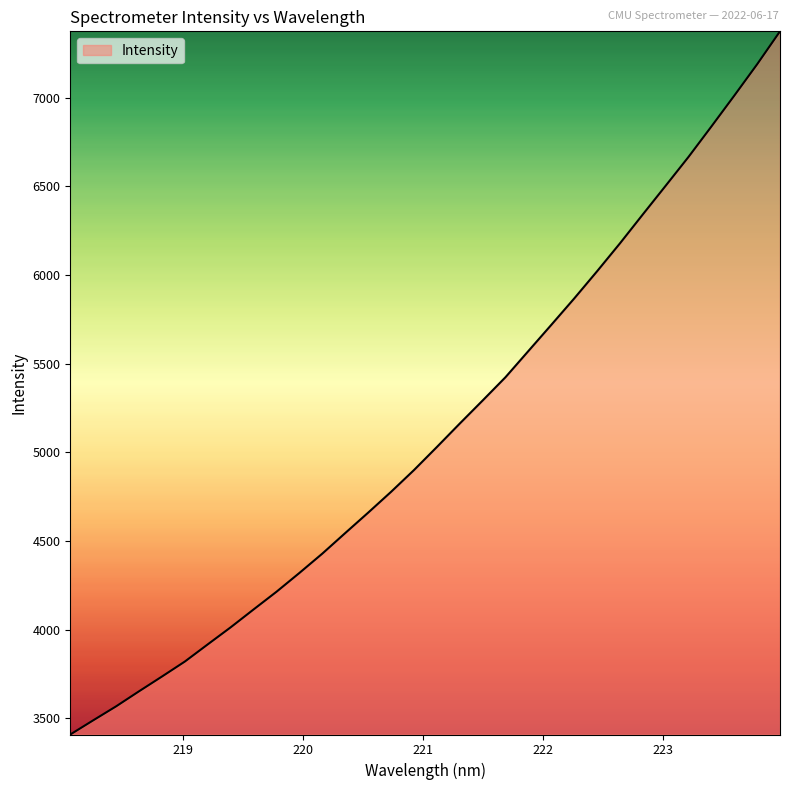

What is the maximum value shown in the chart?

7374.6